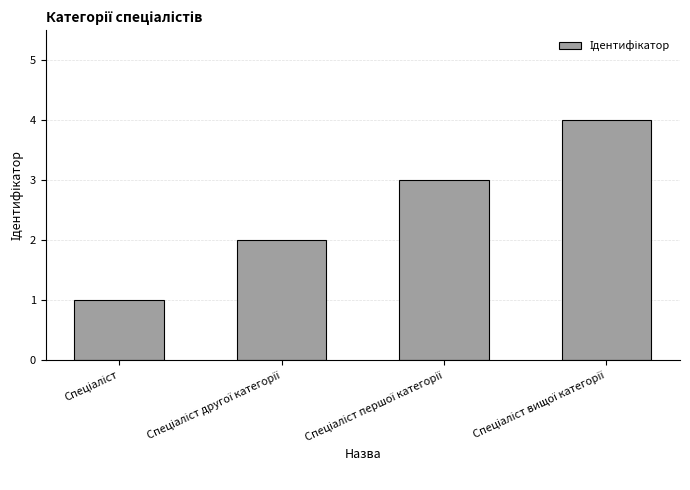

What is the greatest value displayed?

4